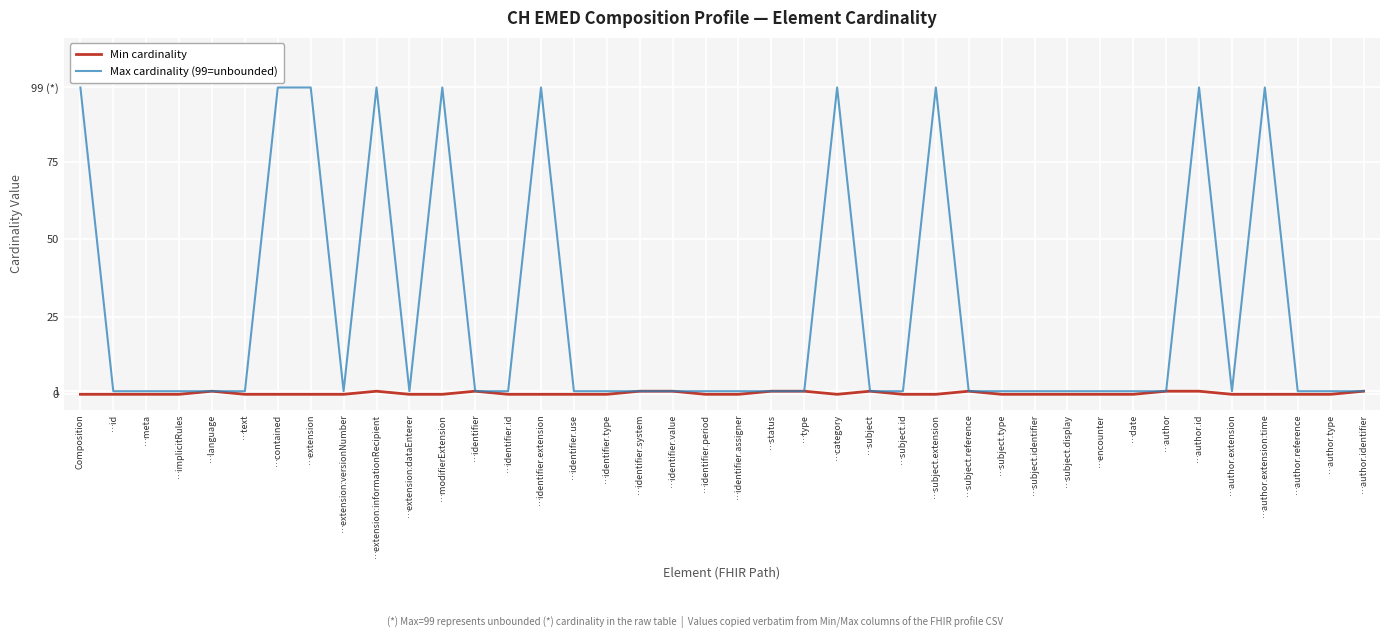

What are all the series names shown in the legend?

Min cardinality, Max cardinality (99=unbounded)